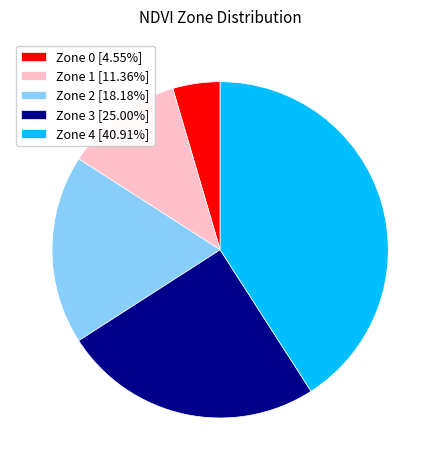

Is Zone 4 [40.91%] the majority of the pie?

No